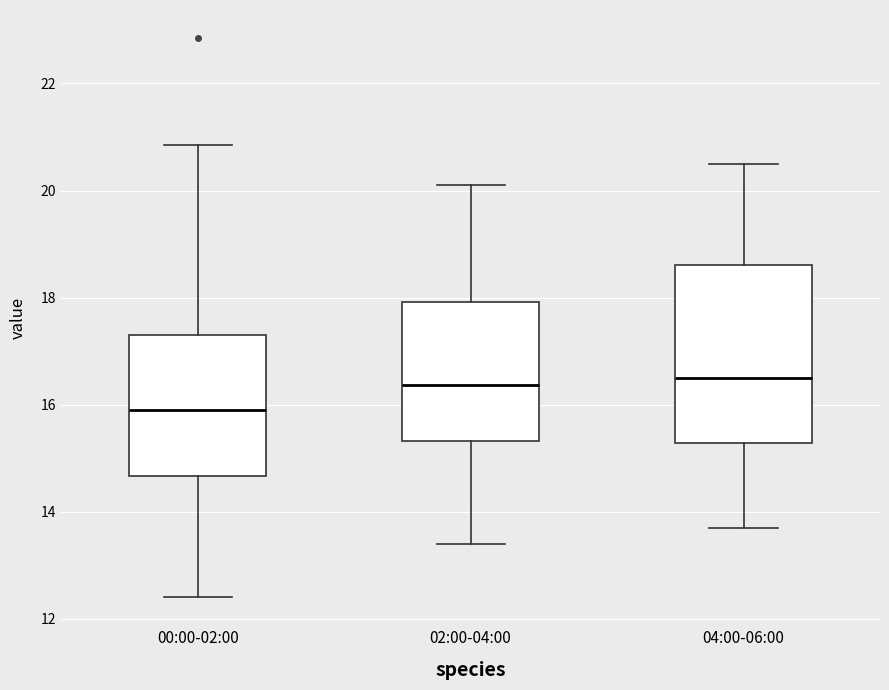

Reading left to right, transcribe this box plot: for each box, give where its median line is, the range the box spans, and where its two whiskers end, as read against the y-axis. The values are not printed on the chart, so give them approximately, as read against the axis.

00:00-02:00: median 16.0, box 14.6 to 17.4, whiskers 12.4 to 20.8
02:00-04:00: median 16.4, box 15.4 to 18.0, whiskers 13.4 to 20.2
04:00-06:00: median 16.6, box 15.2 to 18.6, whiskers 13.8 to 20.6